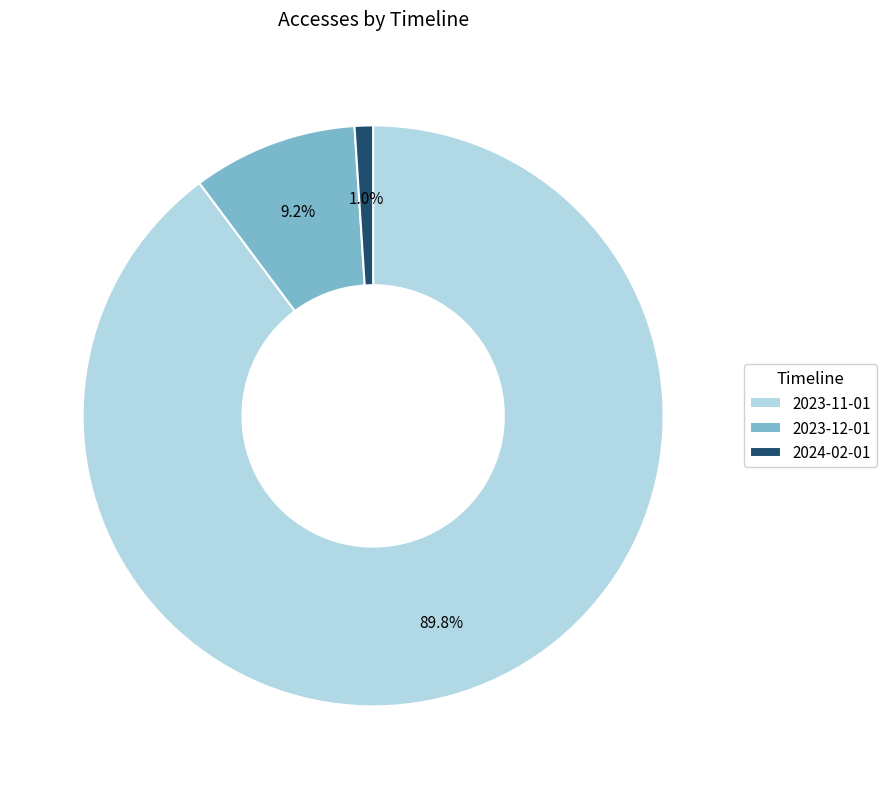

The 2023-12-01 slice represents 9% of the pie. True or false?

True